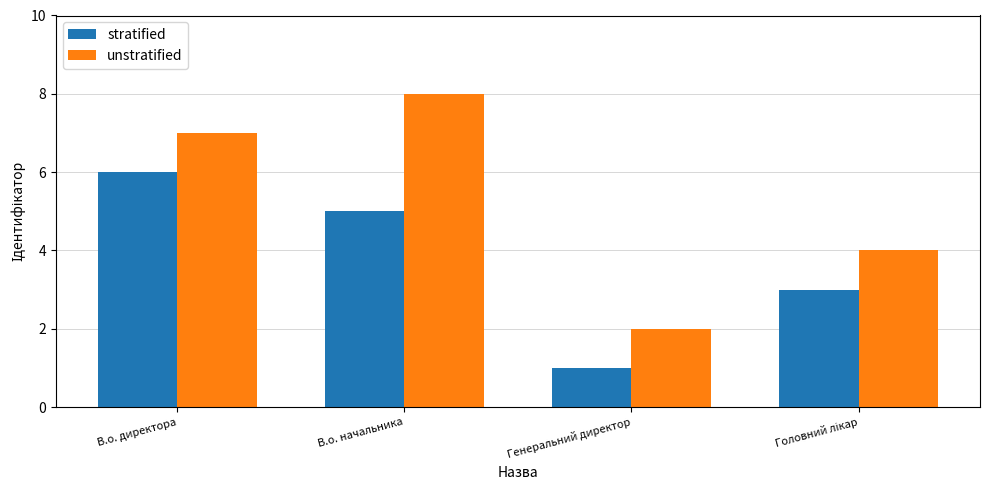

Which series has the largest total across all categories?

unstratified